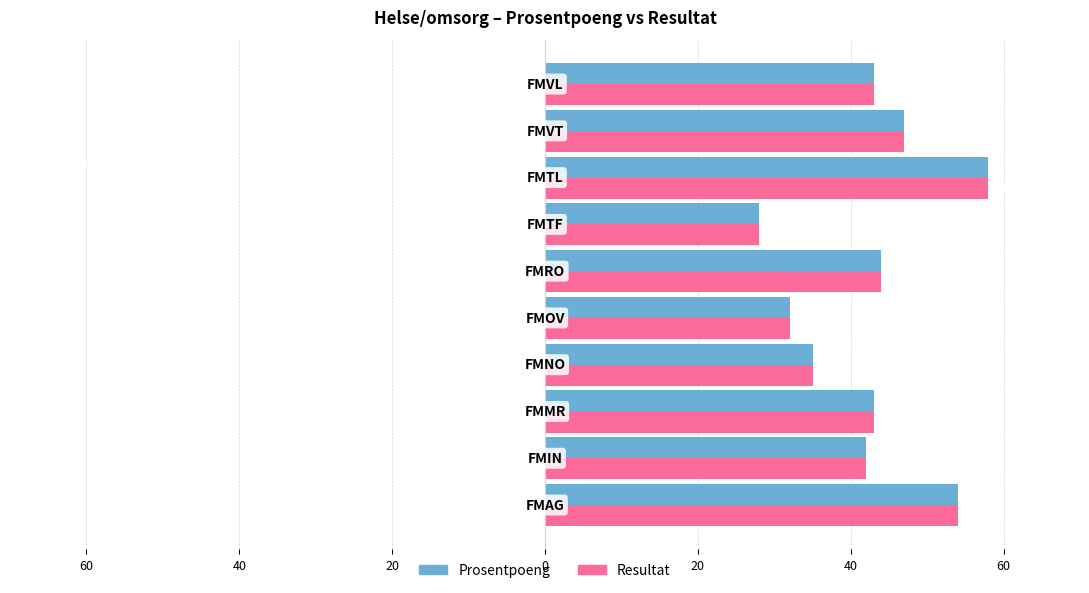

What are all the series names shown in the legend?

Prosentpoeng, Resultat